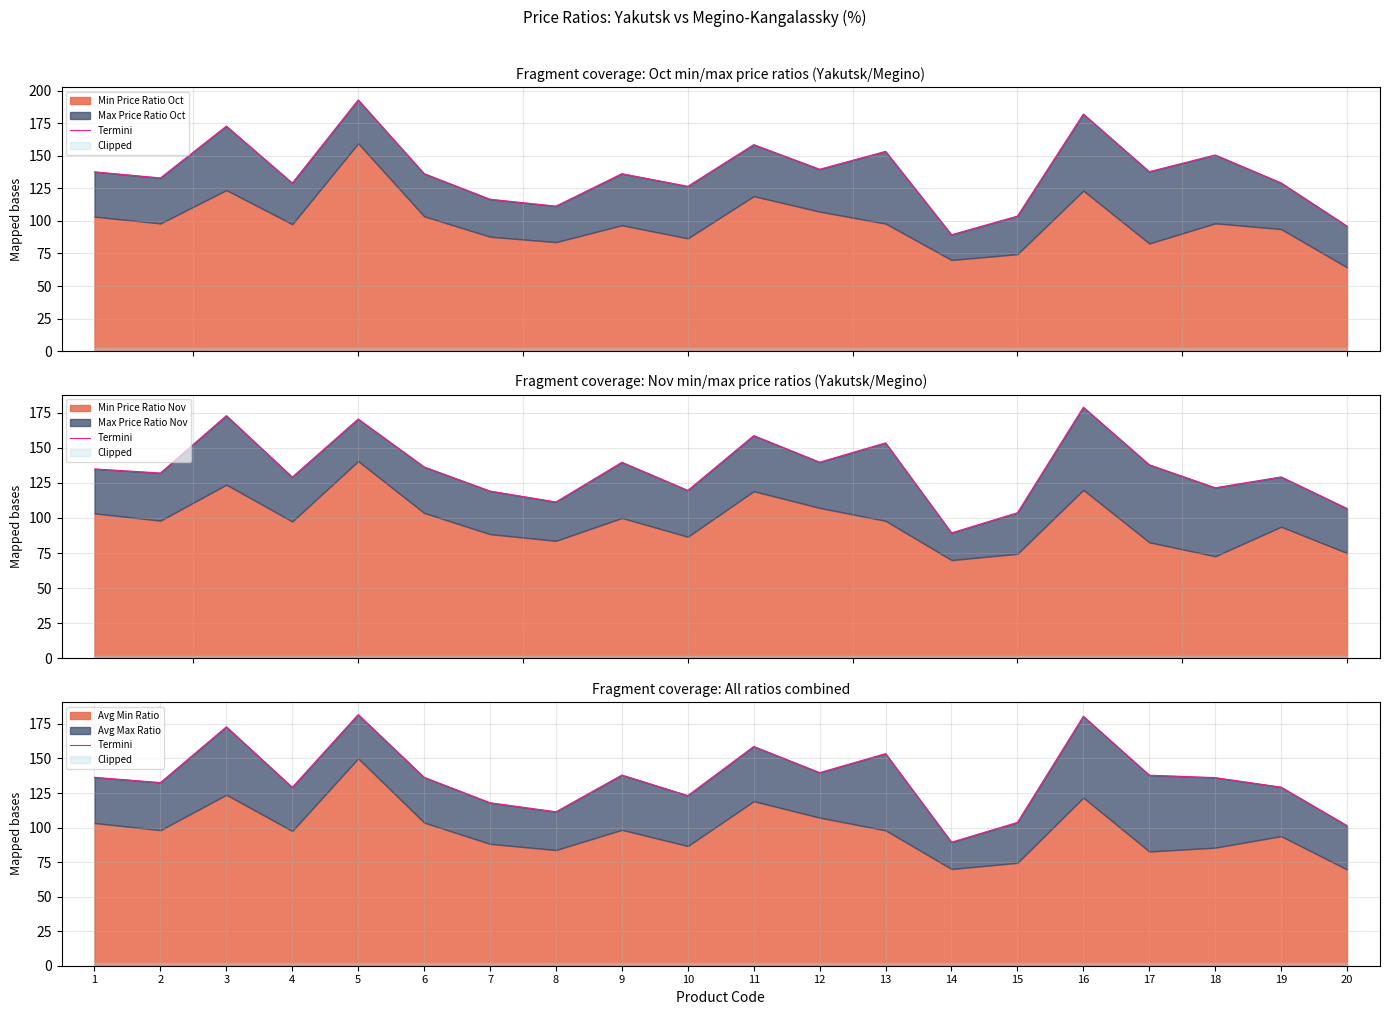

Reading left to right, transcribe all the data shown in this chart.

136.4	132.6	172.9	129.1	181.8	136.4	118.0	111.4	138.0	123.2	158.7	139.8	153.5	89.4	103.7	180.5	137.9	136.1	129.3	101.4